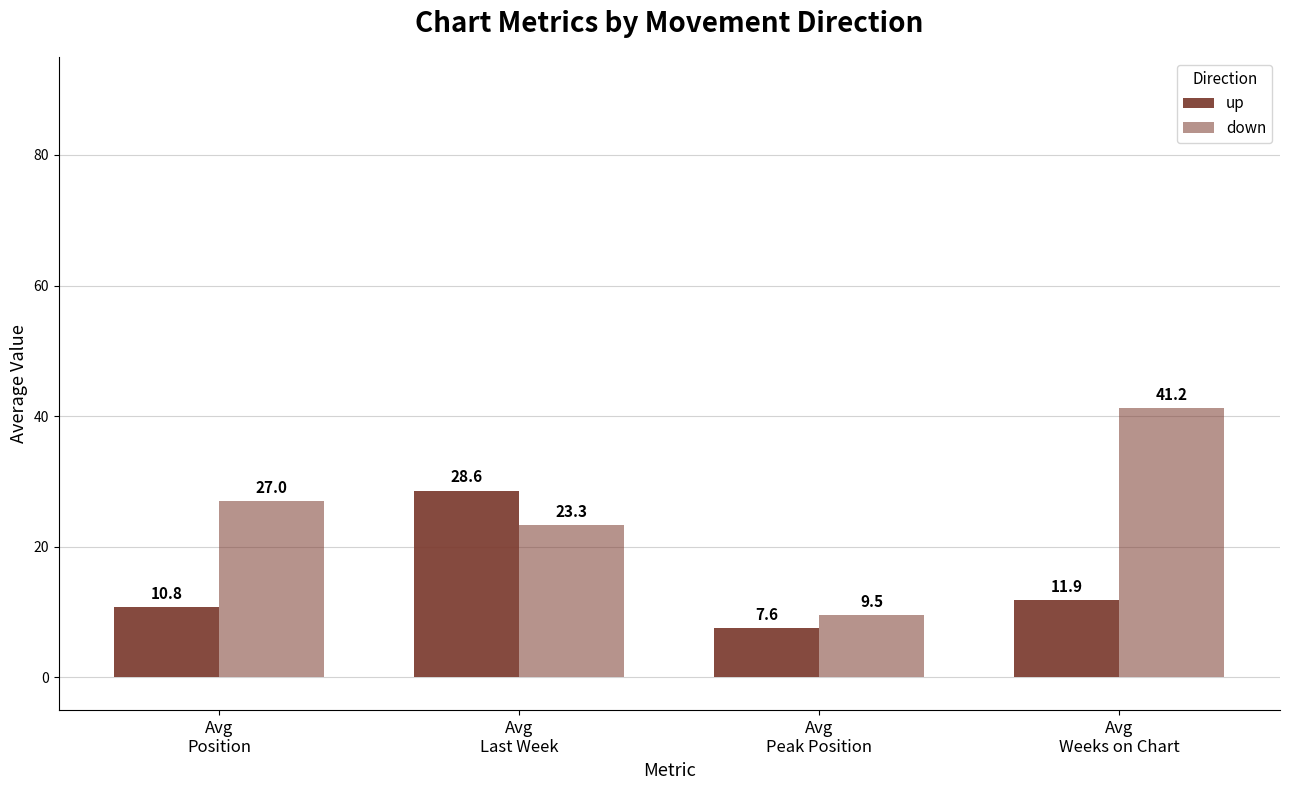

What is the maximum value shown in the chart?

41.2